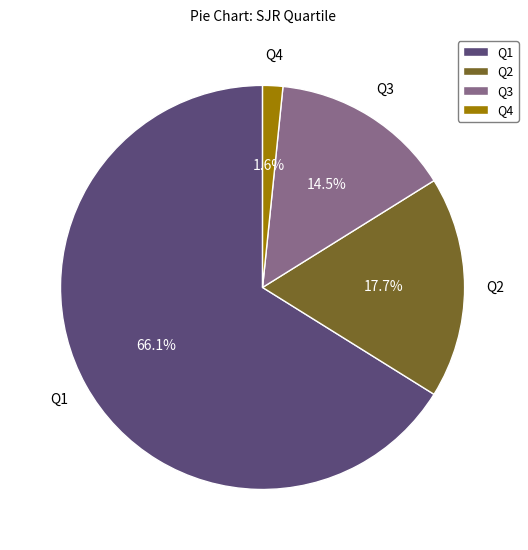

Which slice is the smallest?

Q4